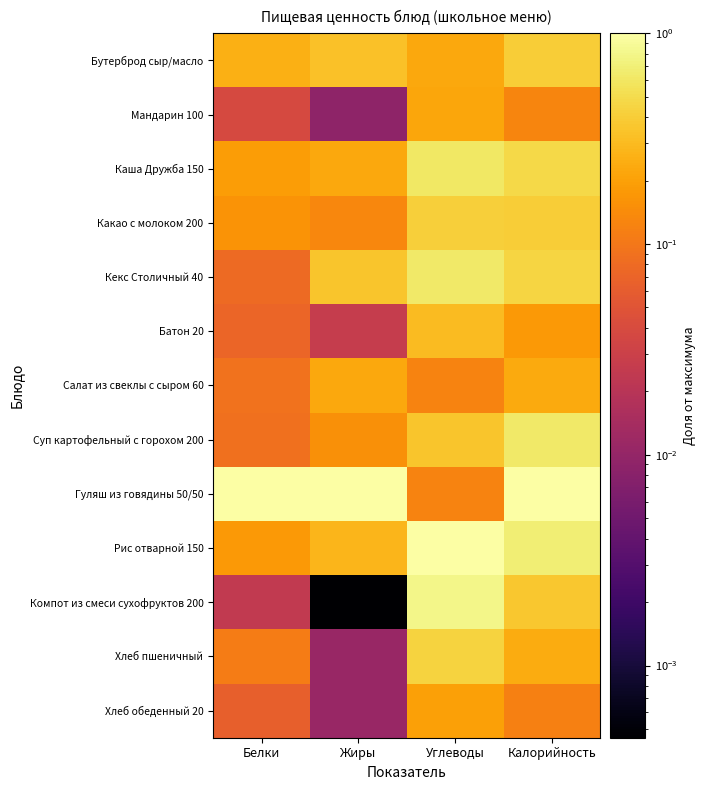

List the series in order of their peak value, lowest first.

Хлеб обеденный 20, Мандарин 100, Салат из свеклы с сыром 60, Батон 20, Бутерброд сыр/масло, Какао с молоком 200, Хлеб пшеничный, Каша Дружба 150, Суп картофельный с горохом 200, Кекс Столичный 40, Компот из смеси сухофруктов 200, Гуляш из говядины 50/50, Рис отварной 150